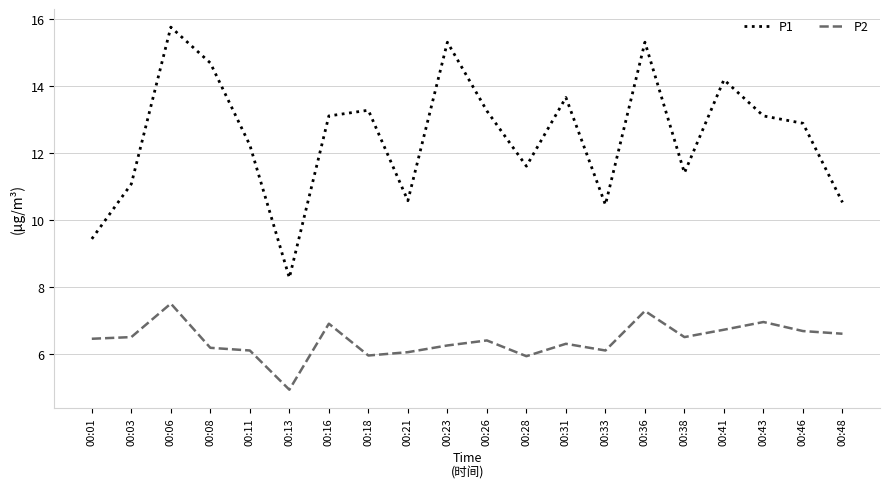

Is the value of P1 at 00:06 greater than the value of P2 at 00:28?

Yes